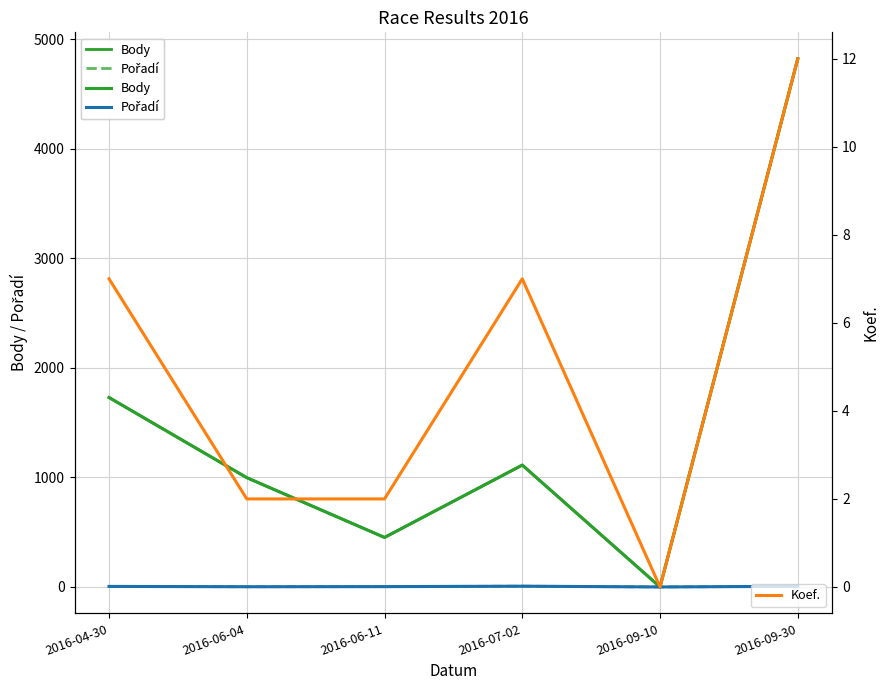

How many interior local peaks does the Body series have?

1